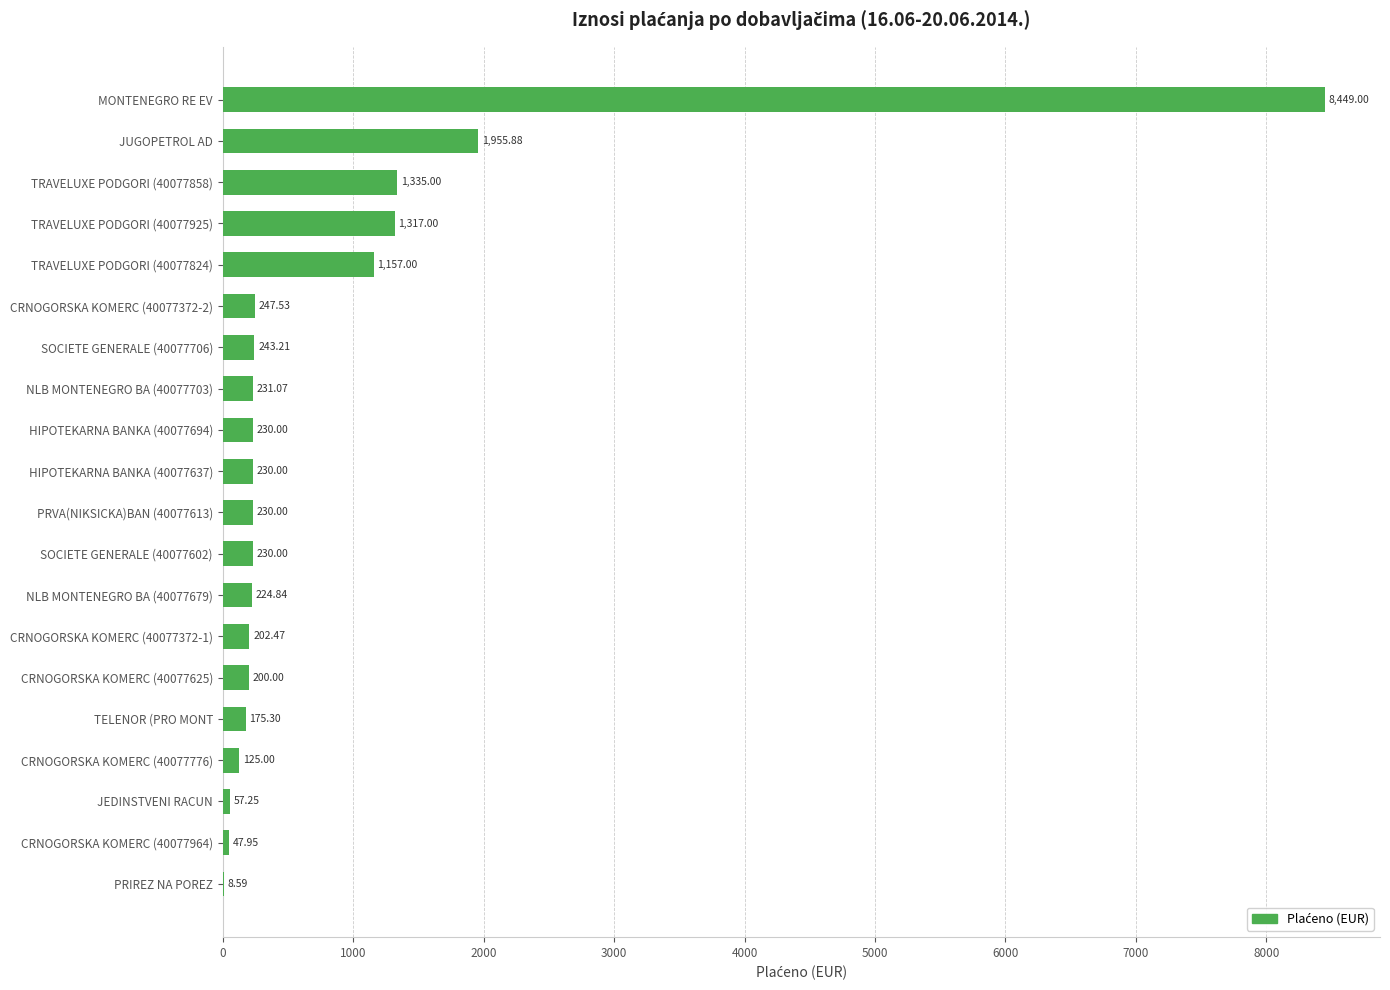

Where is the data nearest to the value 4228?

JUGOPETROL AD